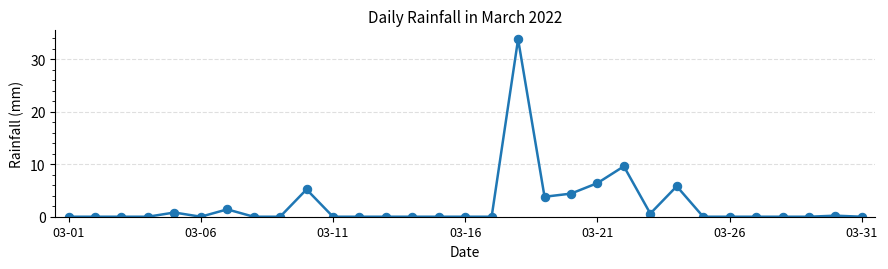

What is the maximum value shown in the chart?

33.8